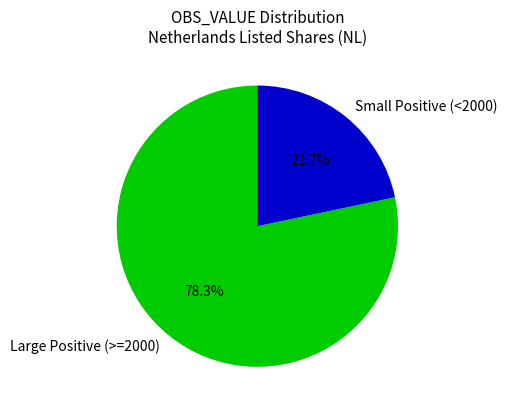

Combined, do Small Positive (<2000) and Large Positive (>=2000) account for over 50%?

Yes